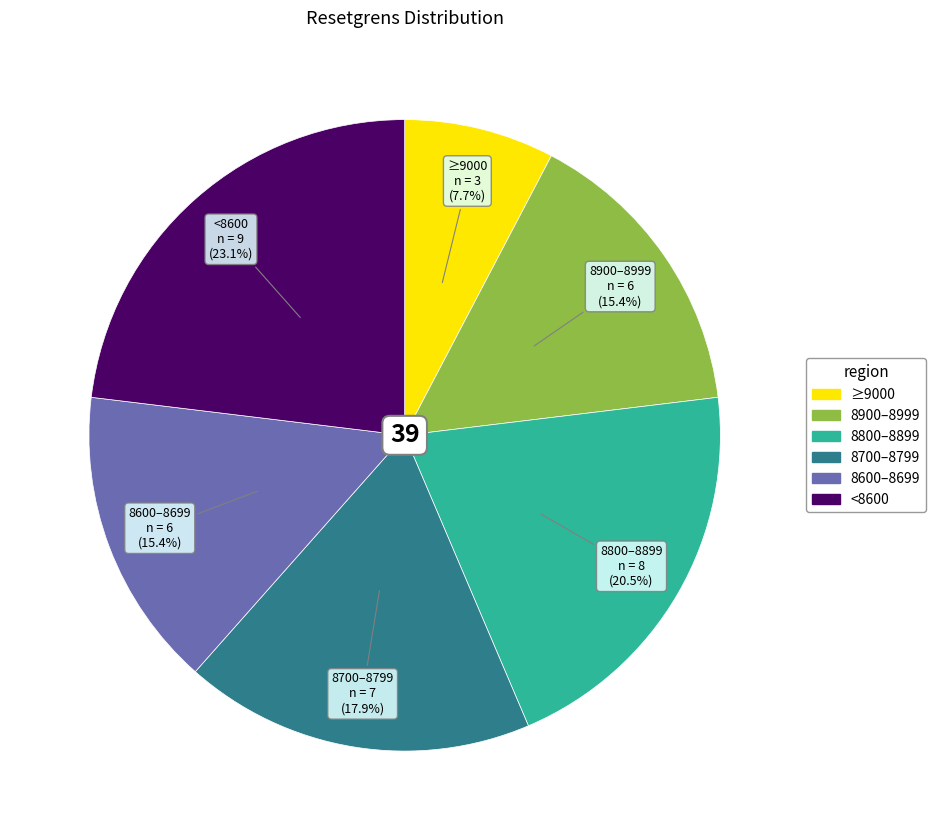

What is the ratio of the value at ≥9000 to the value at 8900–8999?

0.5